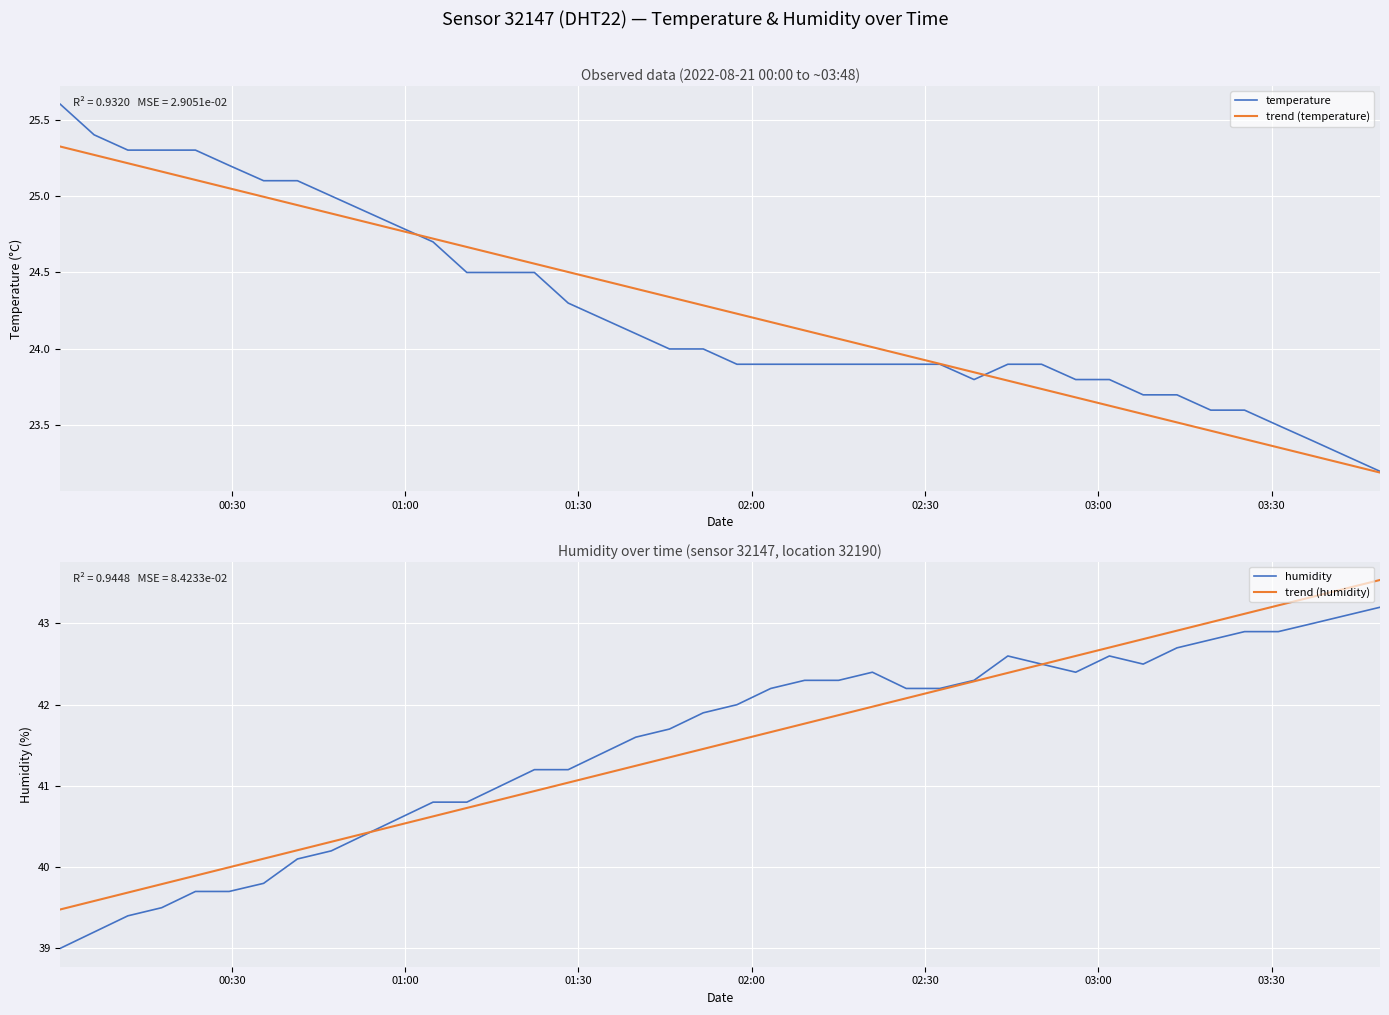

How many data points in temperature are less than 24?

20